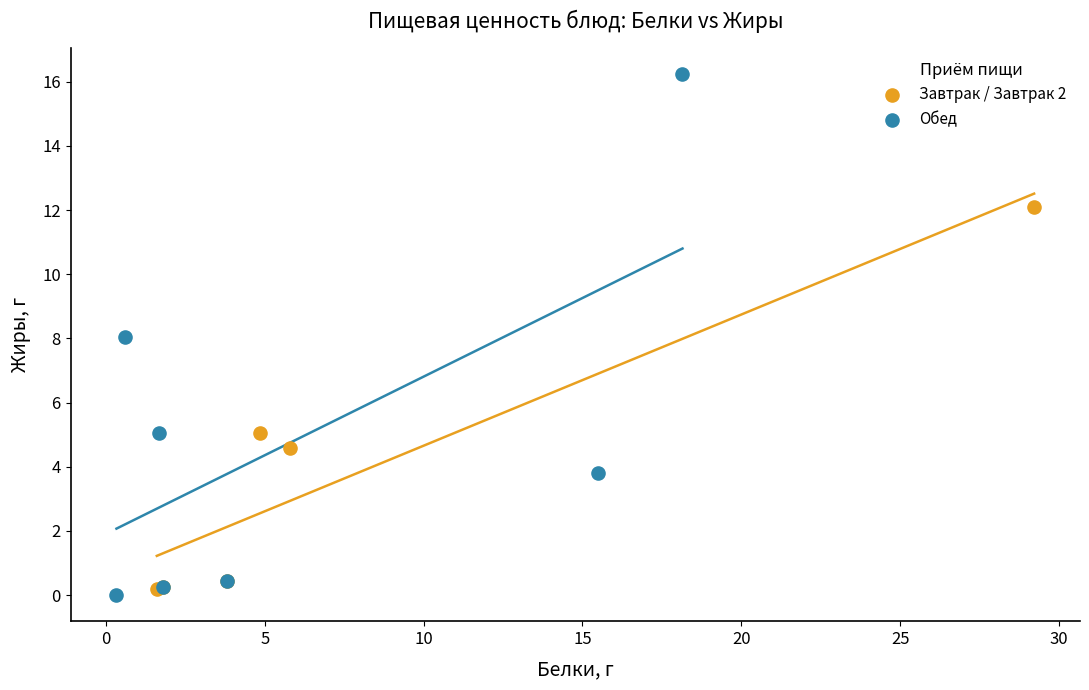

Which series has the largest Y range (max minus min)?

Обед